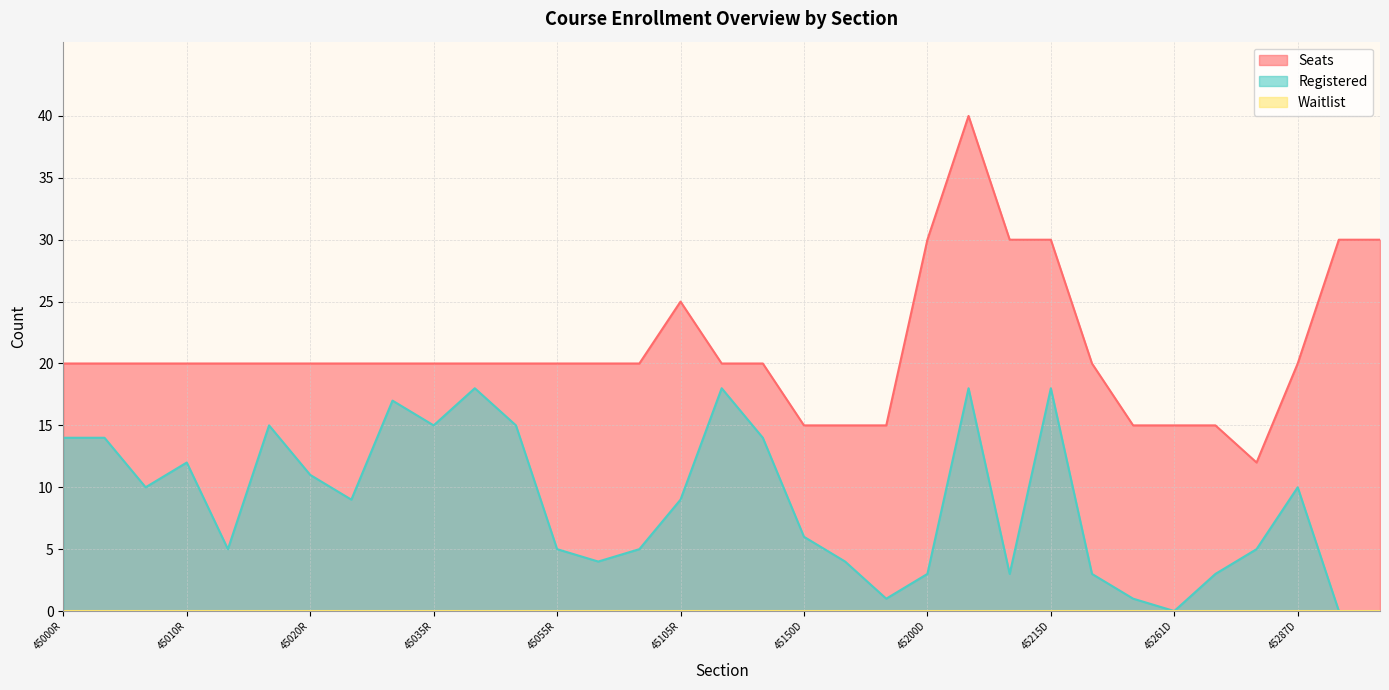

Which series has the largest total across all categories?

Seats